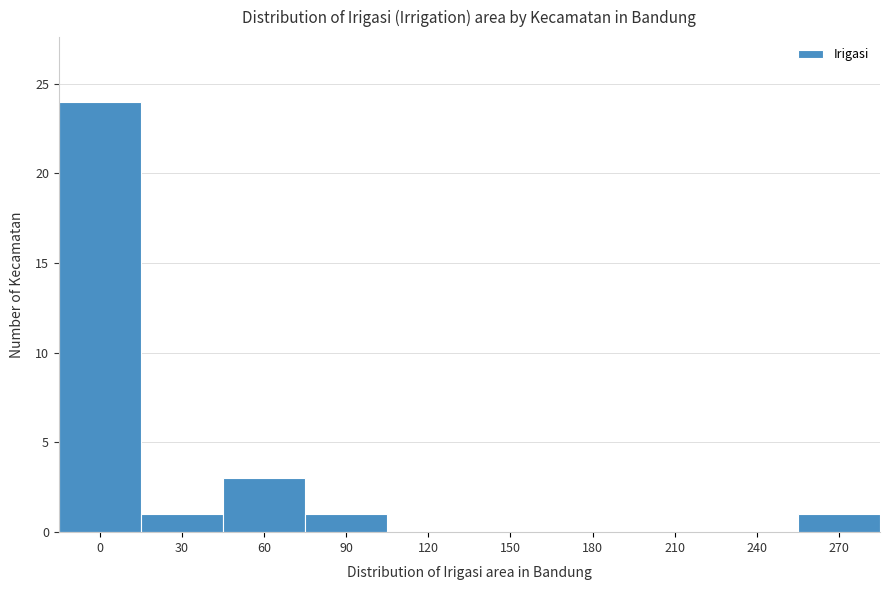

Reading left to right, what are all the values shown in this chart?

0=24	30=1	60=3	90=1	120=0	150=0	180=0	210=0	240=0	270=1